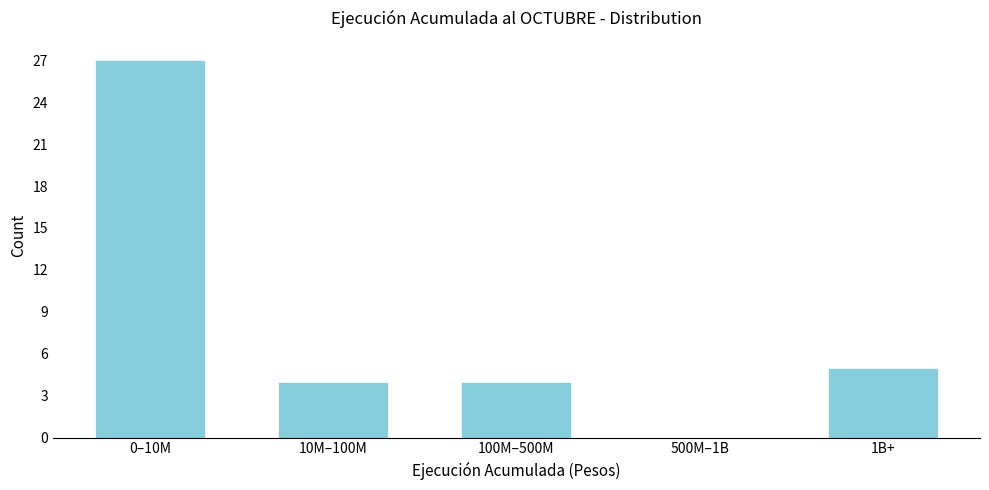

Reading left to right, extract all data points from this chart.

0–10M=27	10M–100M=4	100M–500M=4	500M–1B=0	1B+=5